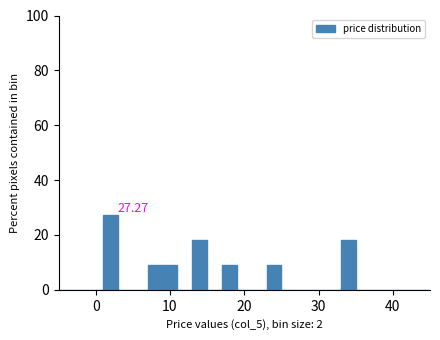

Read against the x-axis, roughly where is the centre of the tallest bar?

2